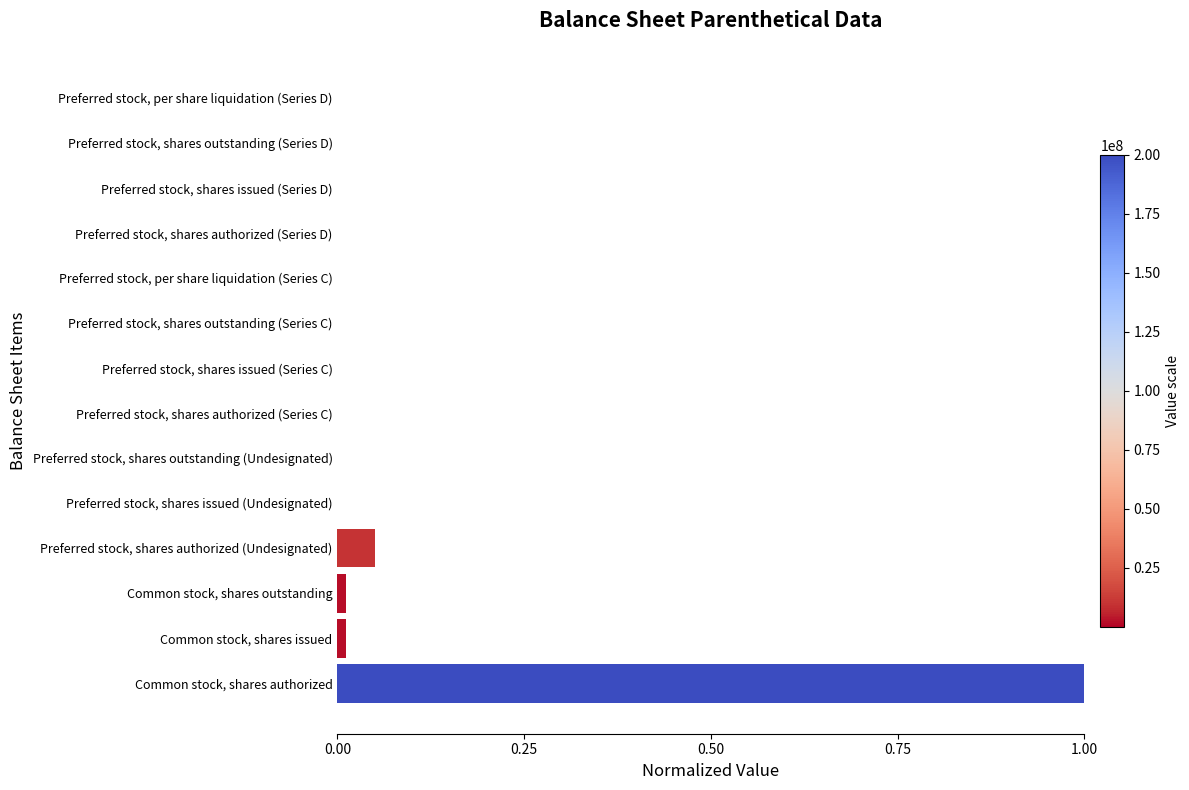

What is the maximum value shown in the chart?

1.0